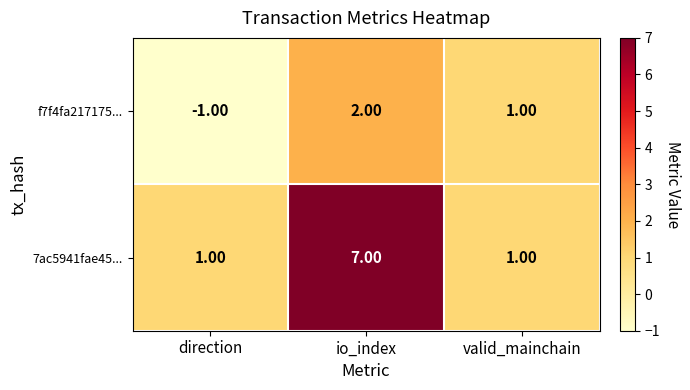

What is the sum of the 7ac5941fae45... values at io_index and valid_mainchain?

8